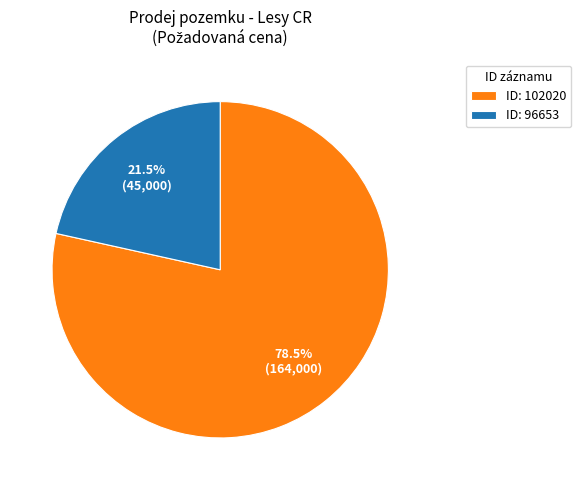

Approximately how many times larger is the value at ID: 96653 compared to ID: 102020?

0.3